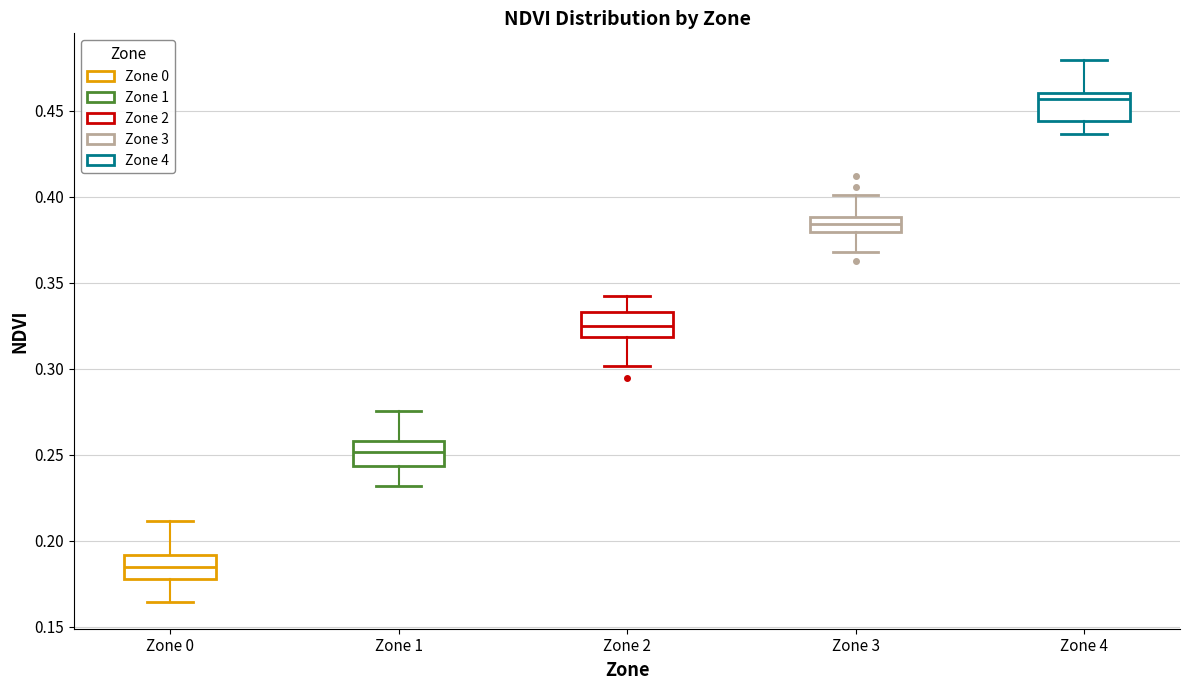

Which box has the lowest median line?

Zone 0